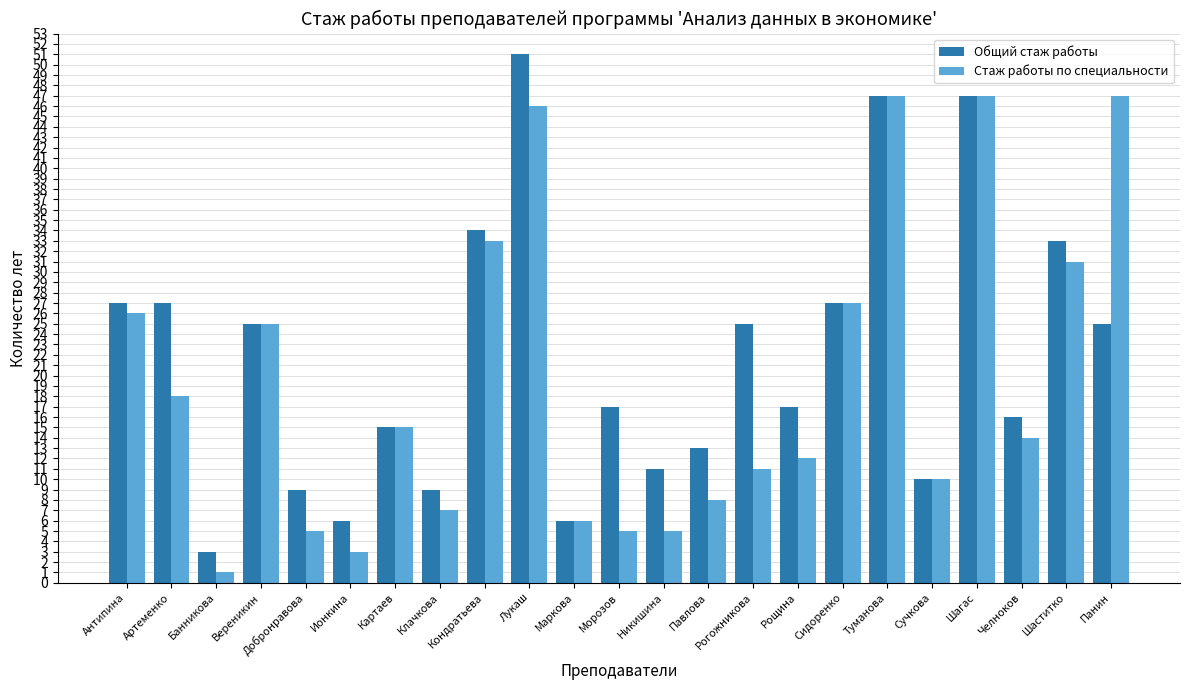

At which category is the sum across all series the highest?

Лукаш